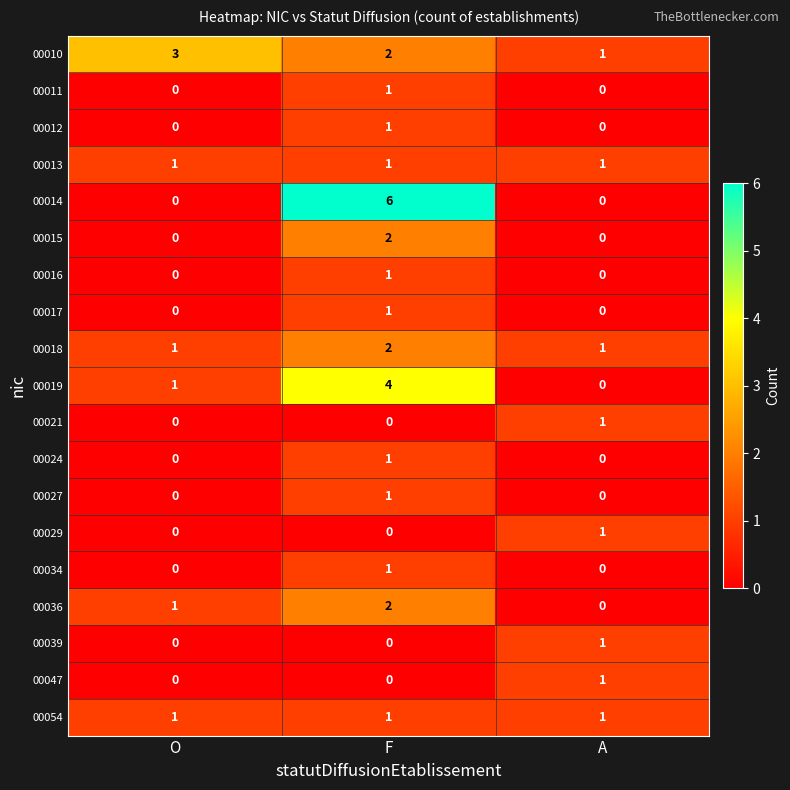

Count the number of categories in the chart.

3